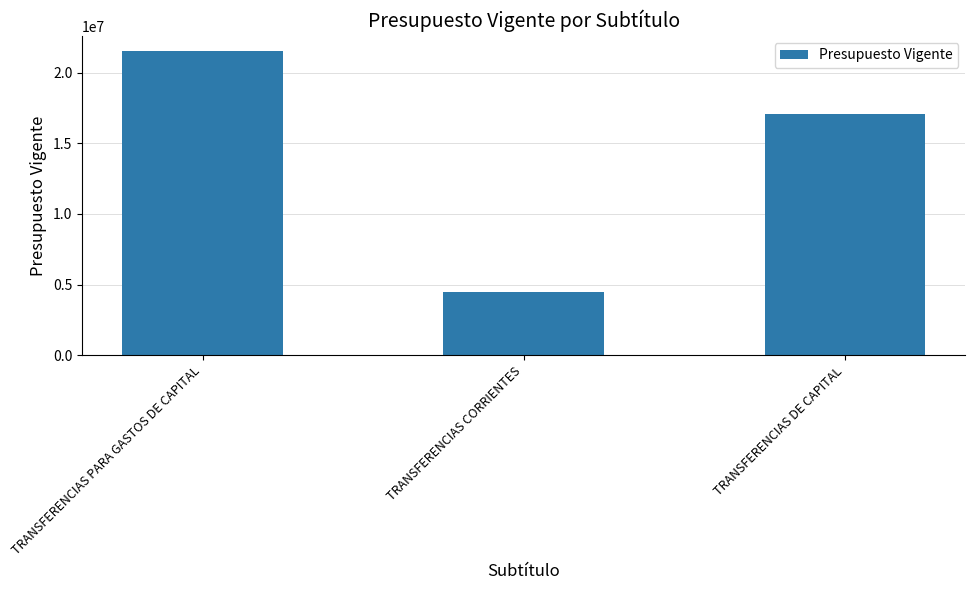

How many values are below 17077807?

1